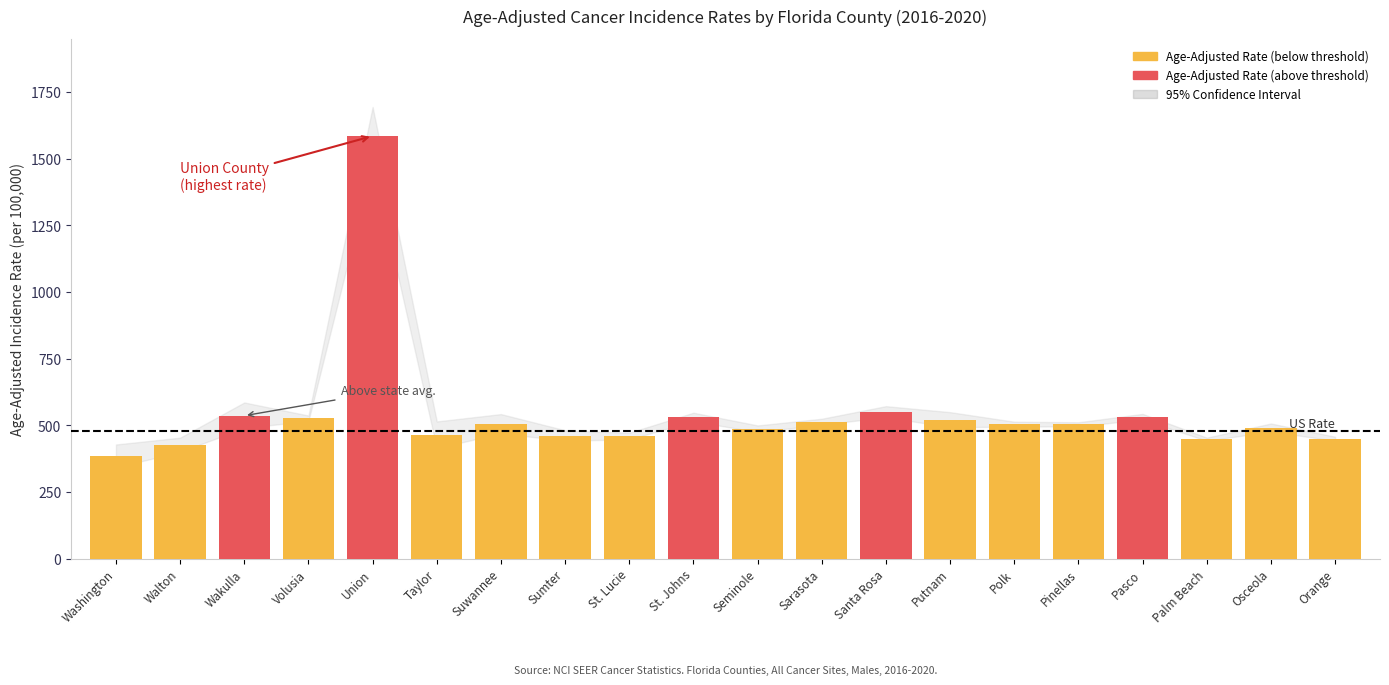

What is the difference between the second highest and second lowest values in the Age-Adjusted Rate series?

124.6